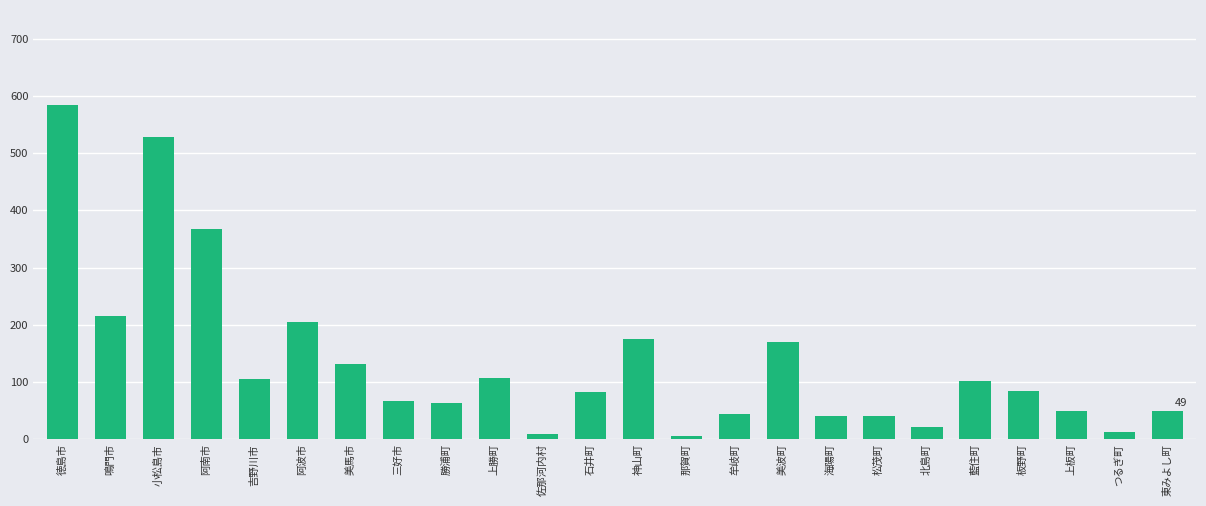

How many data points does each series have?

24